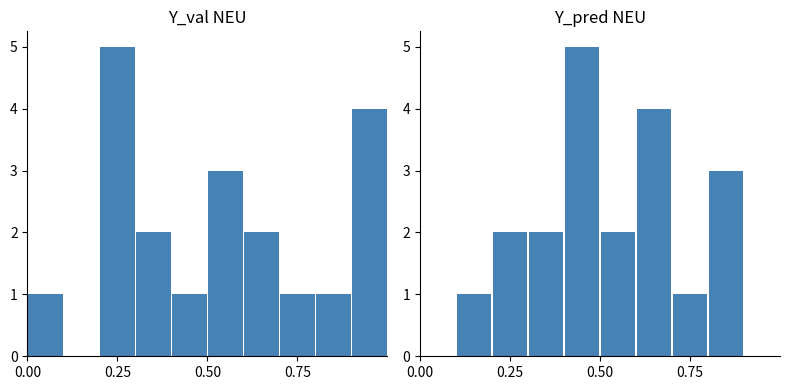

What is the average value of the Y_pred NEU series?

2